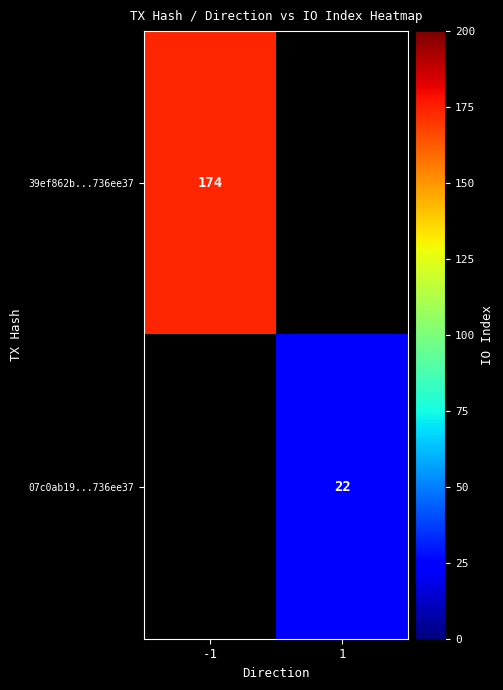

True or false: 07c0ab19...736ee37 has a value of 30.2 at 1.

False